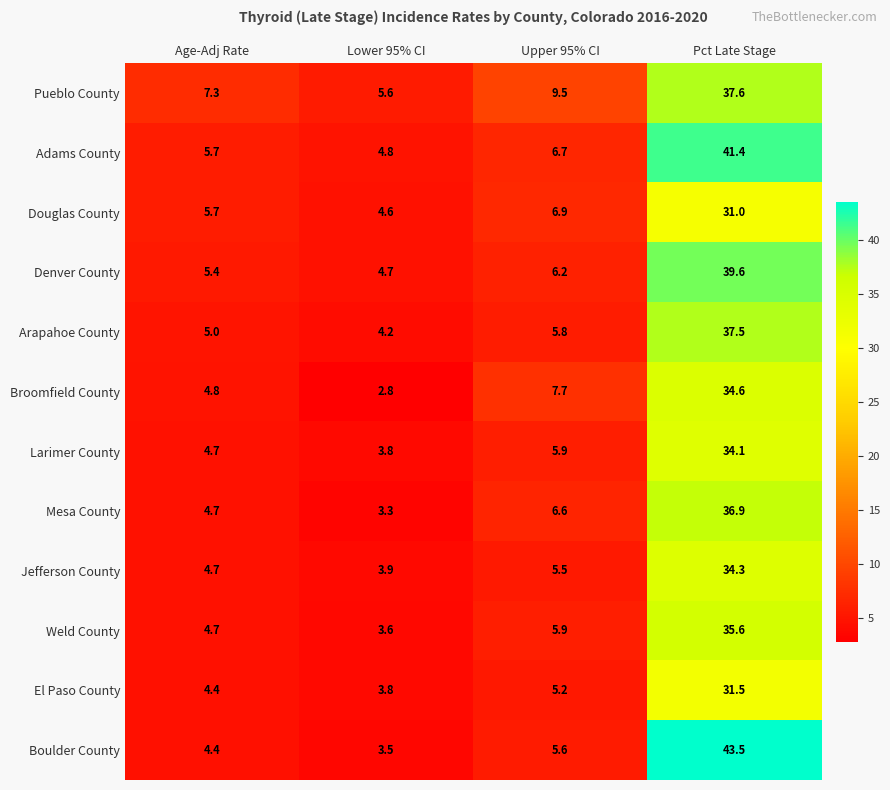

Which series has the largest range (max minus min)?

Boulder County